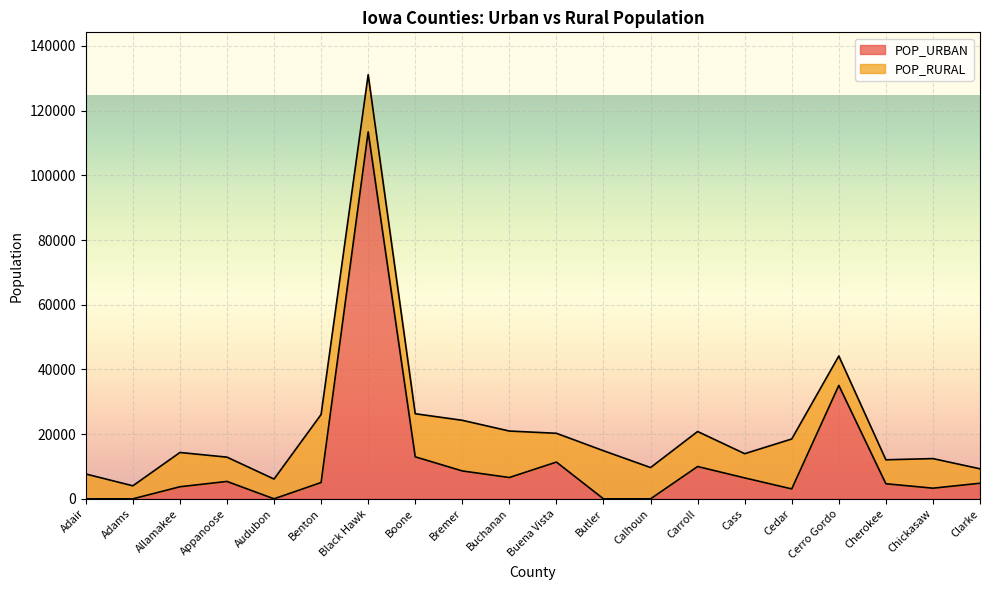

How many interior local peaks (higher than both neighbors) does the data have?

5